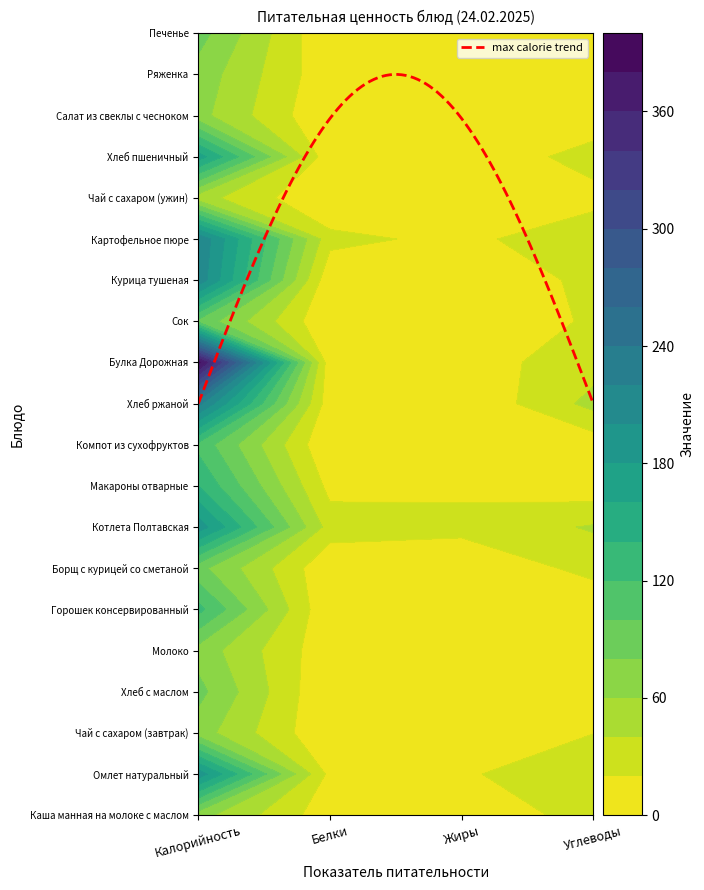

Is it true that Салат из свеклы с чесноком equals 1.7 at Белки?

False